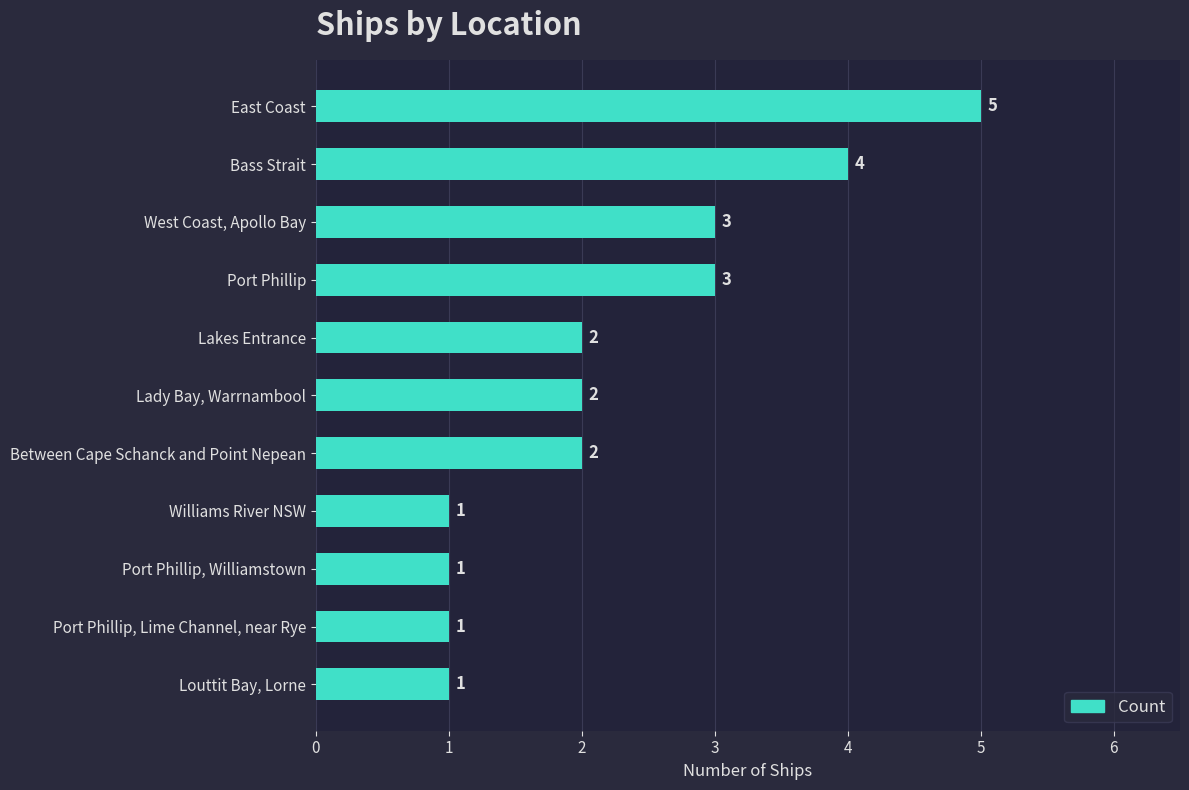

What is the ratio of the value at Louttit Bay, Lorne to the value at Port Phillip, Williamstown?

1.0